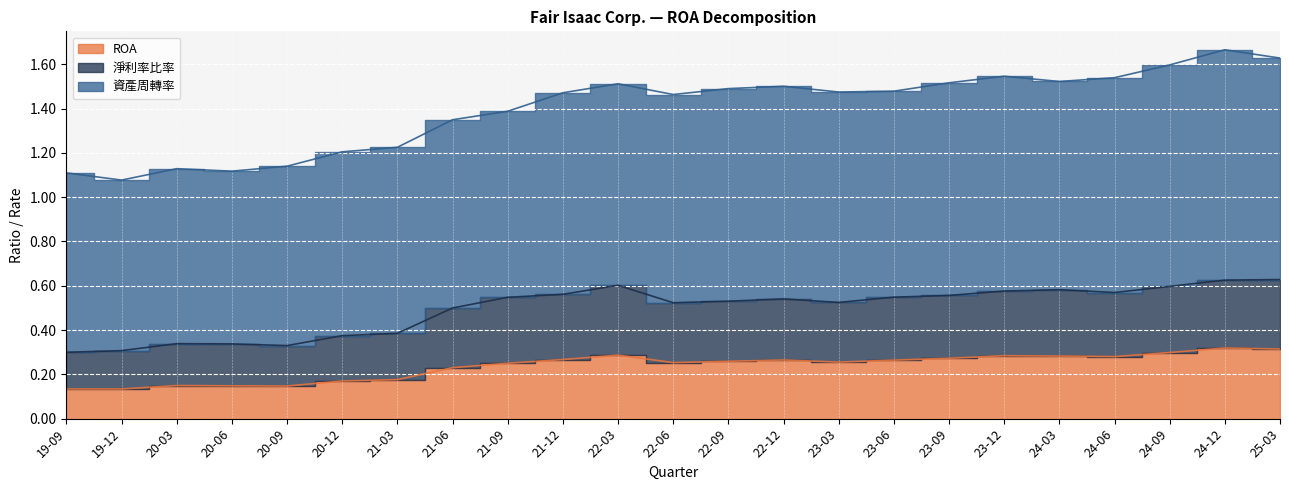

The 淨利率比率 series shows 0.2 at 22-03. True or false?

False